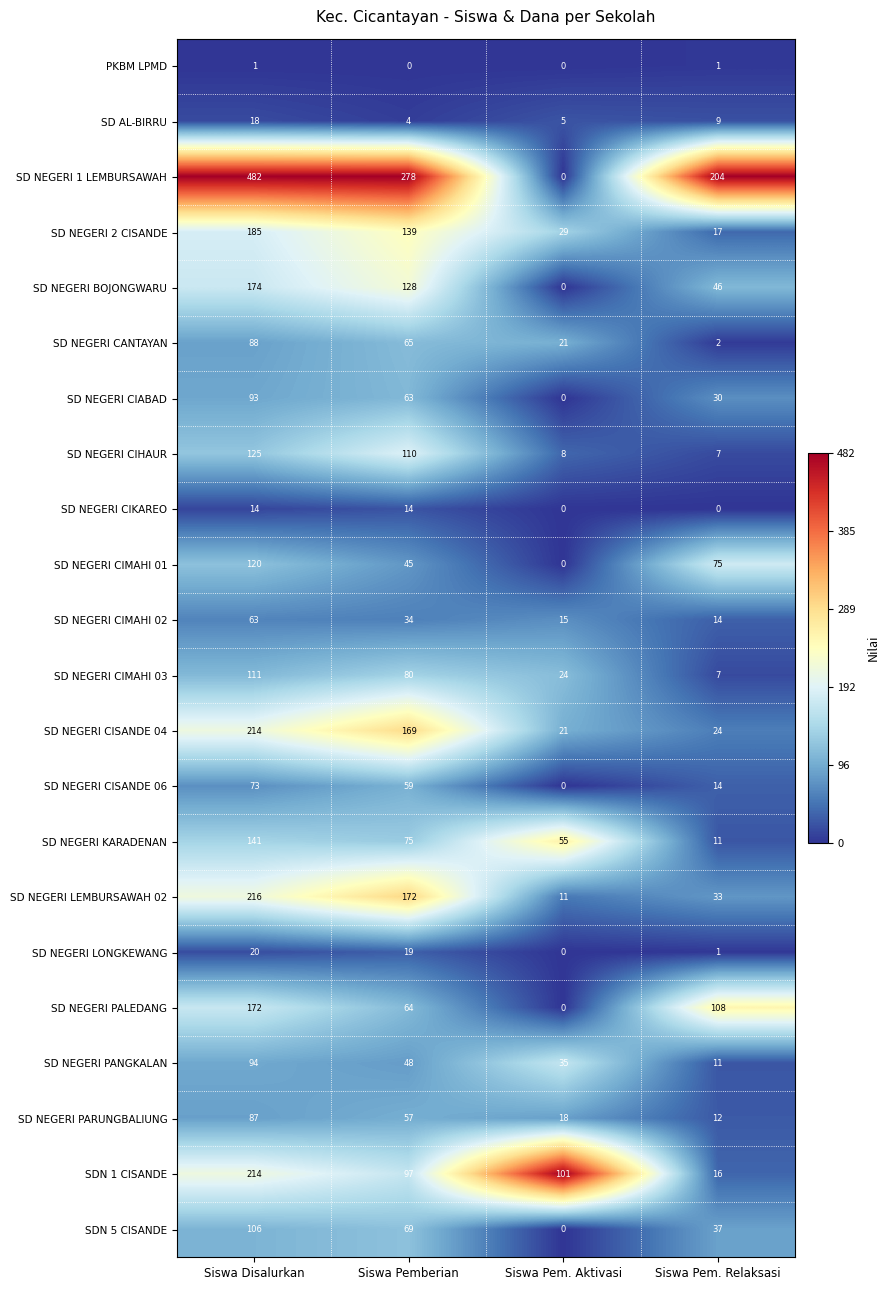

What is the difference between the maximum and minimum values in the SD NEGERI CISANDE 04 series?

193